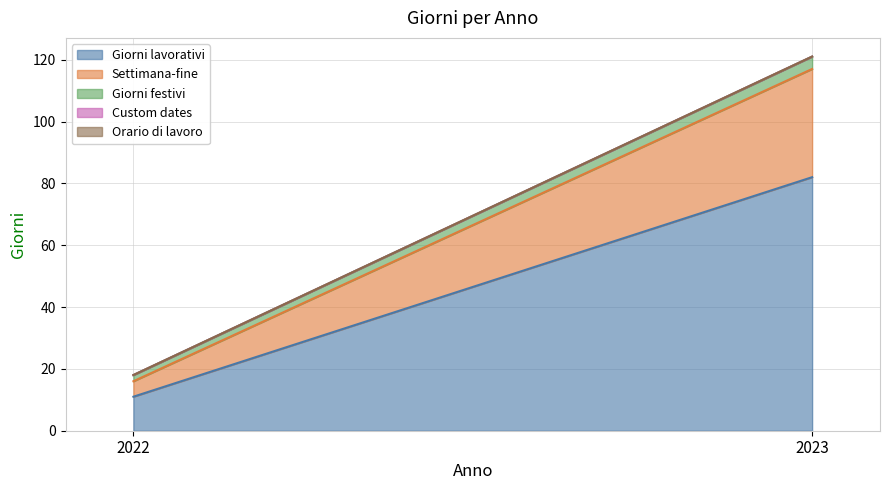

Reading left to right, what are all the values shown in this chart?

Giorni lavorativi: 2022=11	2023=82
Settimana-fine: 2022=5	2023=35
Giorni festivi: 2022=2	2023=4
Custom dates: 2022=0	2023=0
Orario di lavoro: 2022=0	2023=0